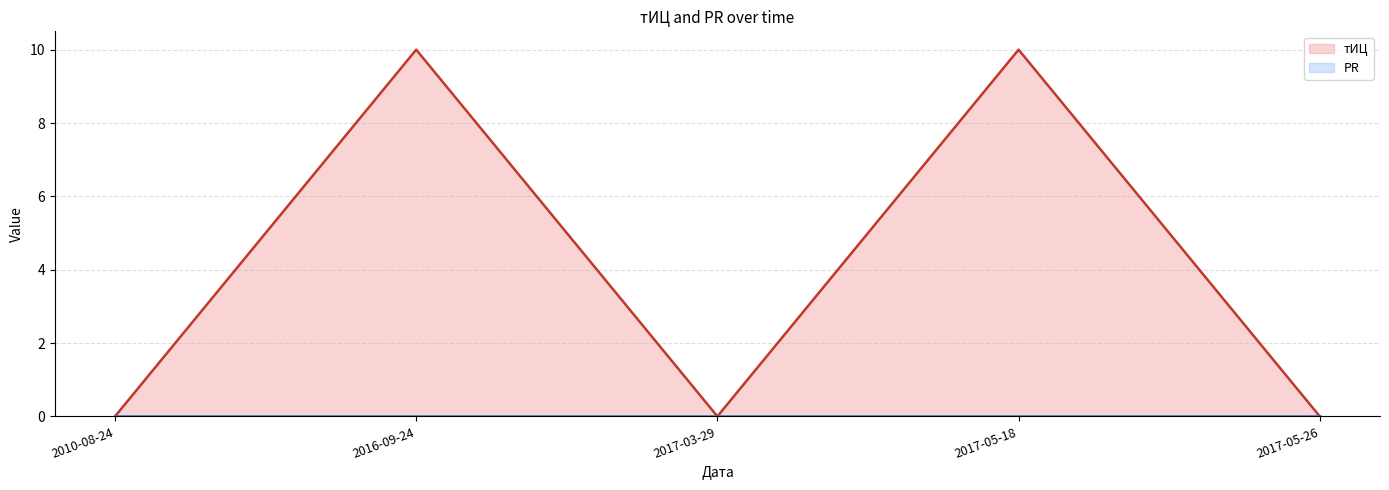

Count the number of values greater than 0.

2